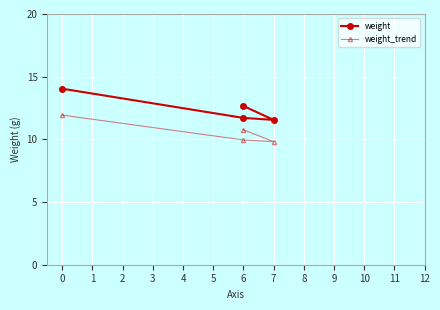

What is the average value of the weight series?

12.5